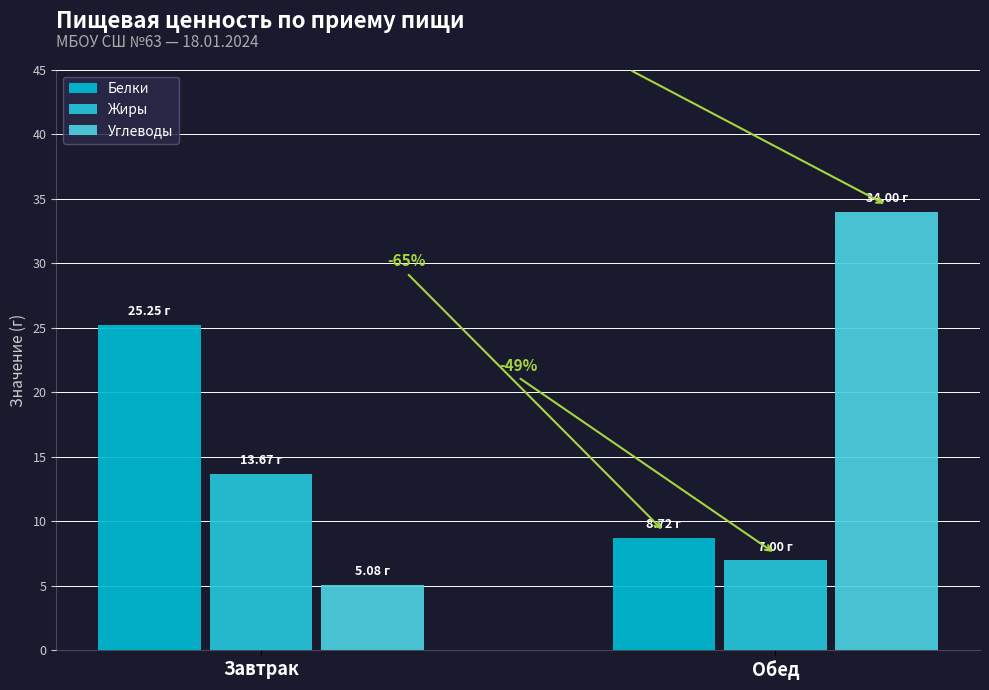

Are the bars horizontal?

No